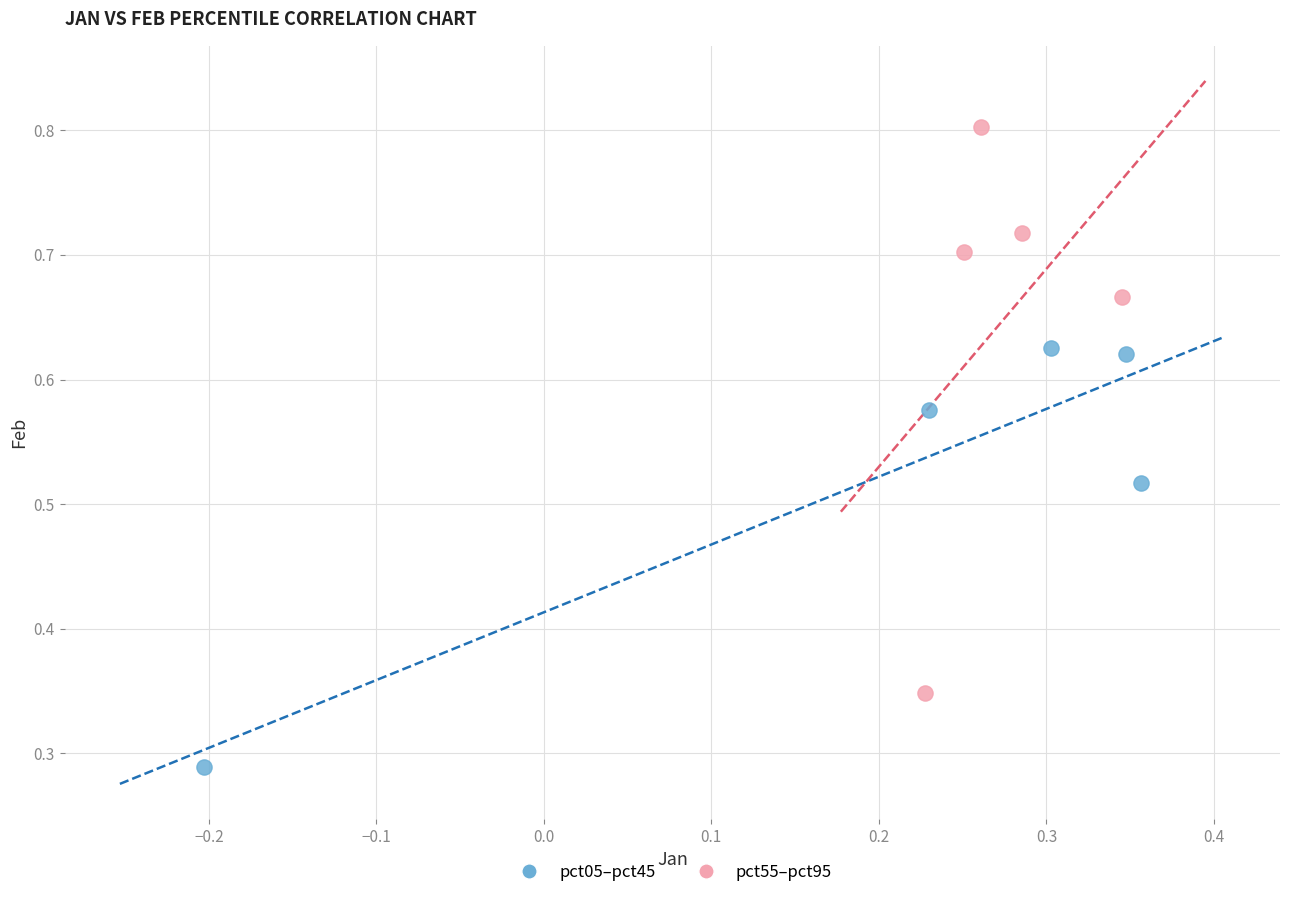

Which series contains the highest Y value?

pct55–pct95